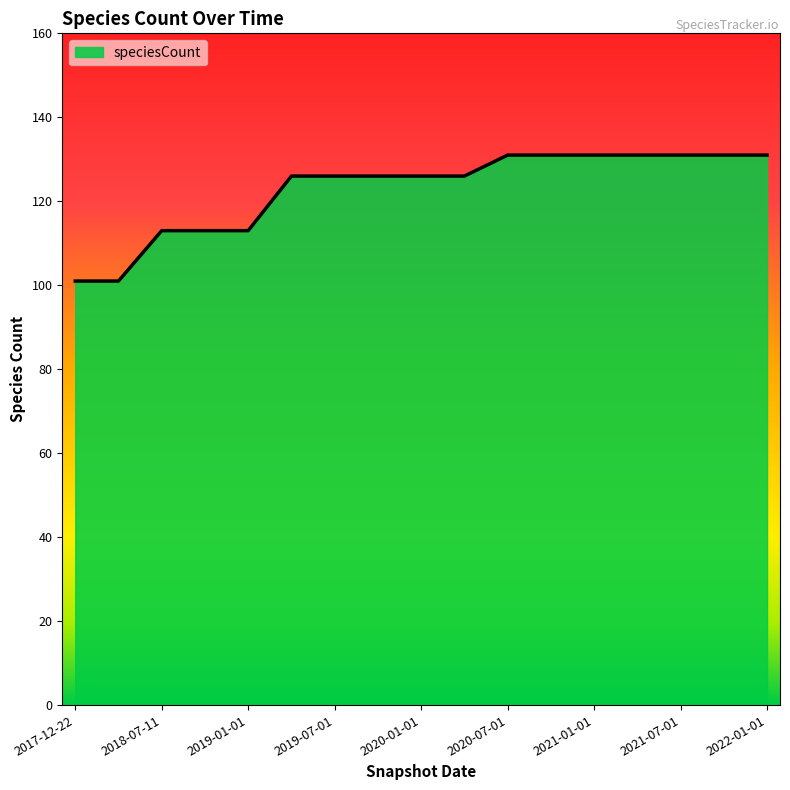

How many lines are shown in the chart?

1